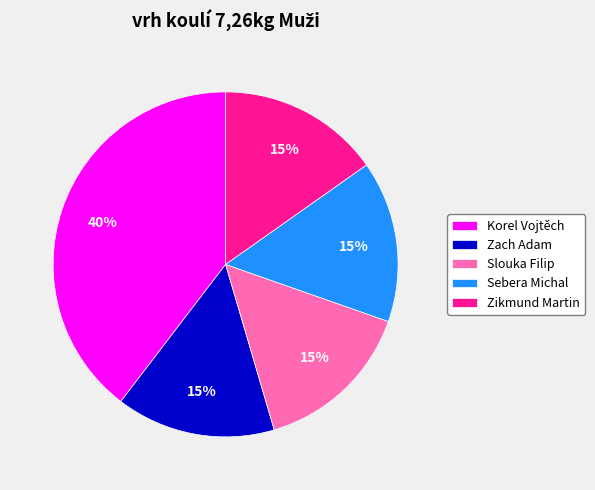

Is there any slice that represents more than half of the pie?

No